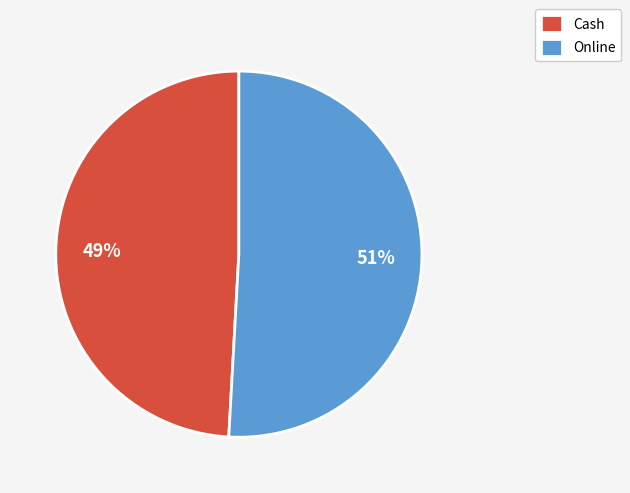

How many segments does this pie chart have?

2